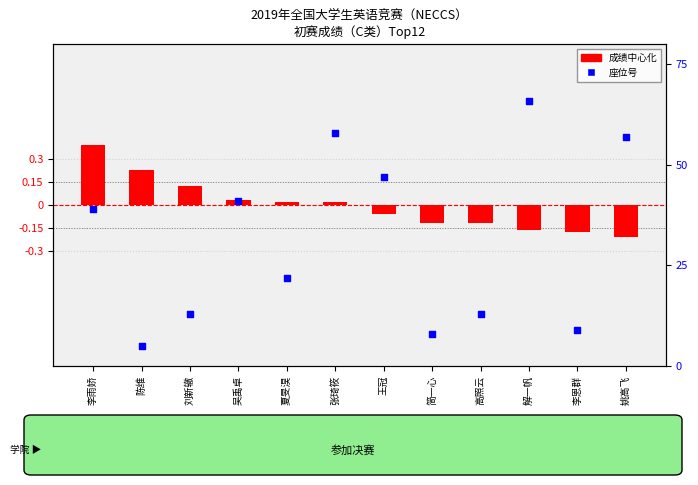

Which series reaches the maximum Y coordinate?

座位号 (percentile rank)